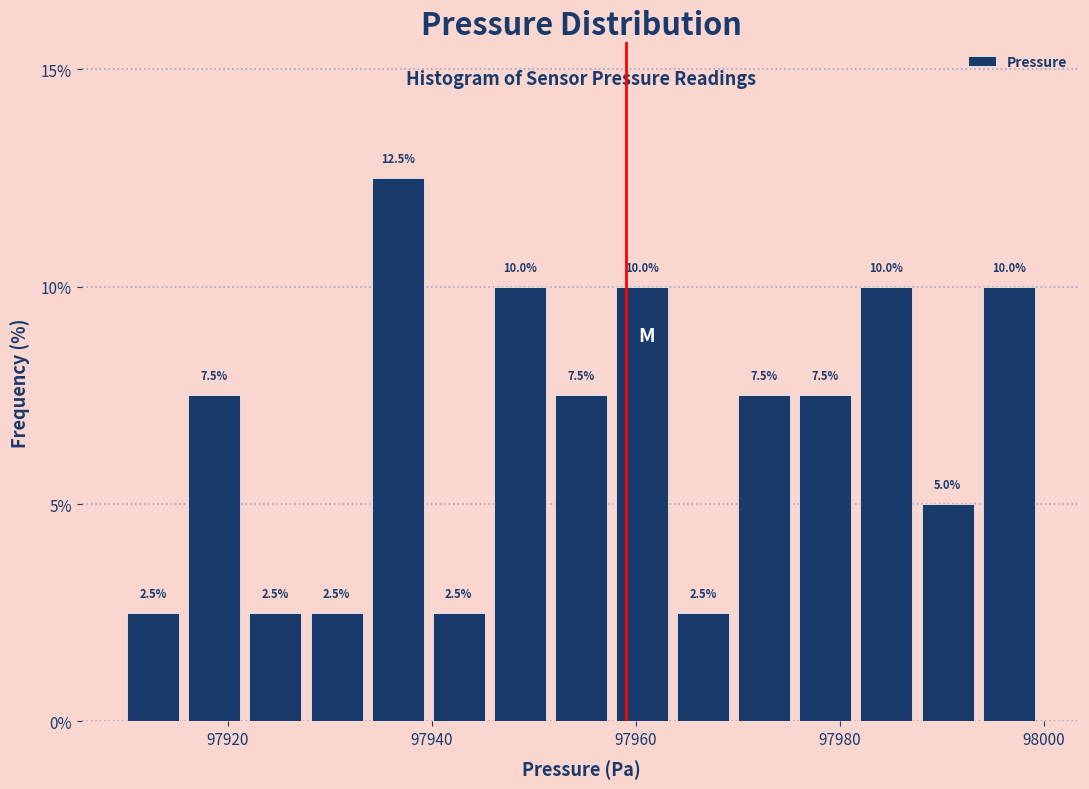

Around what value on the x-axis is the tallest bar? Give the approximate position of its centre, as read against the axis.

97936